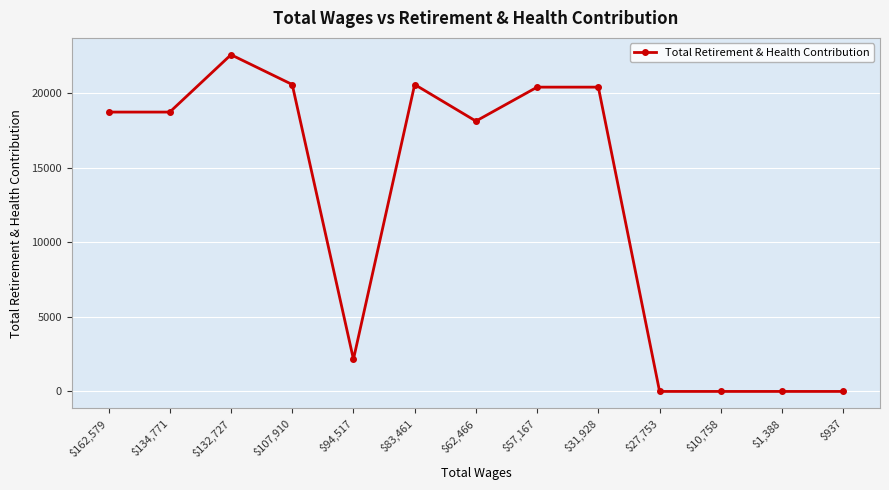

Where is the first local maximum?

$132,727